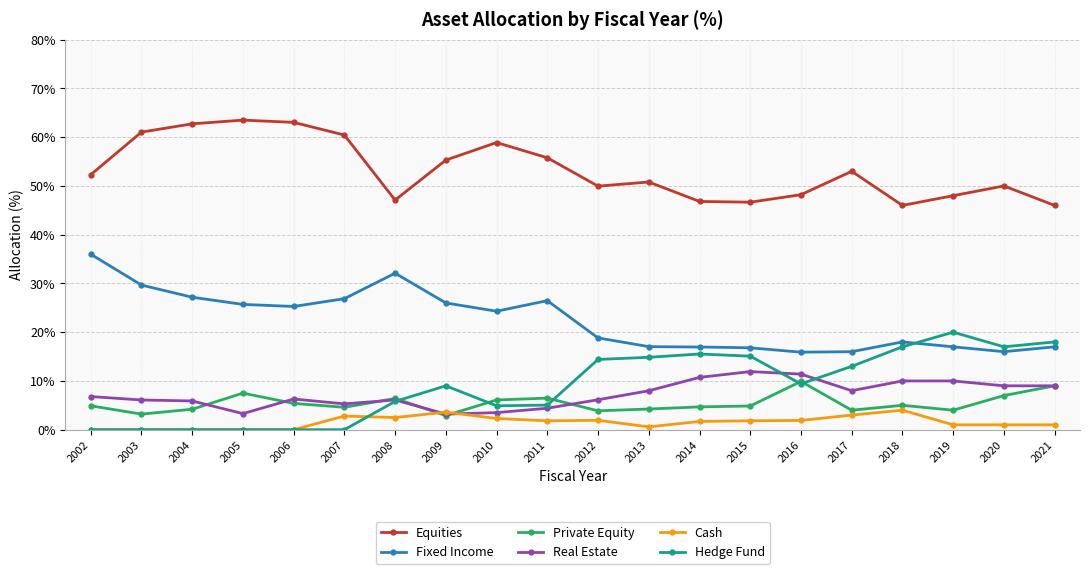

True or false: Fixed Income and Cash cross at least once.

False